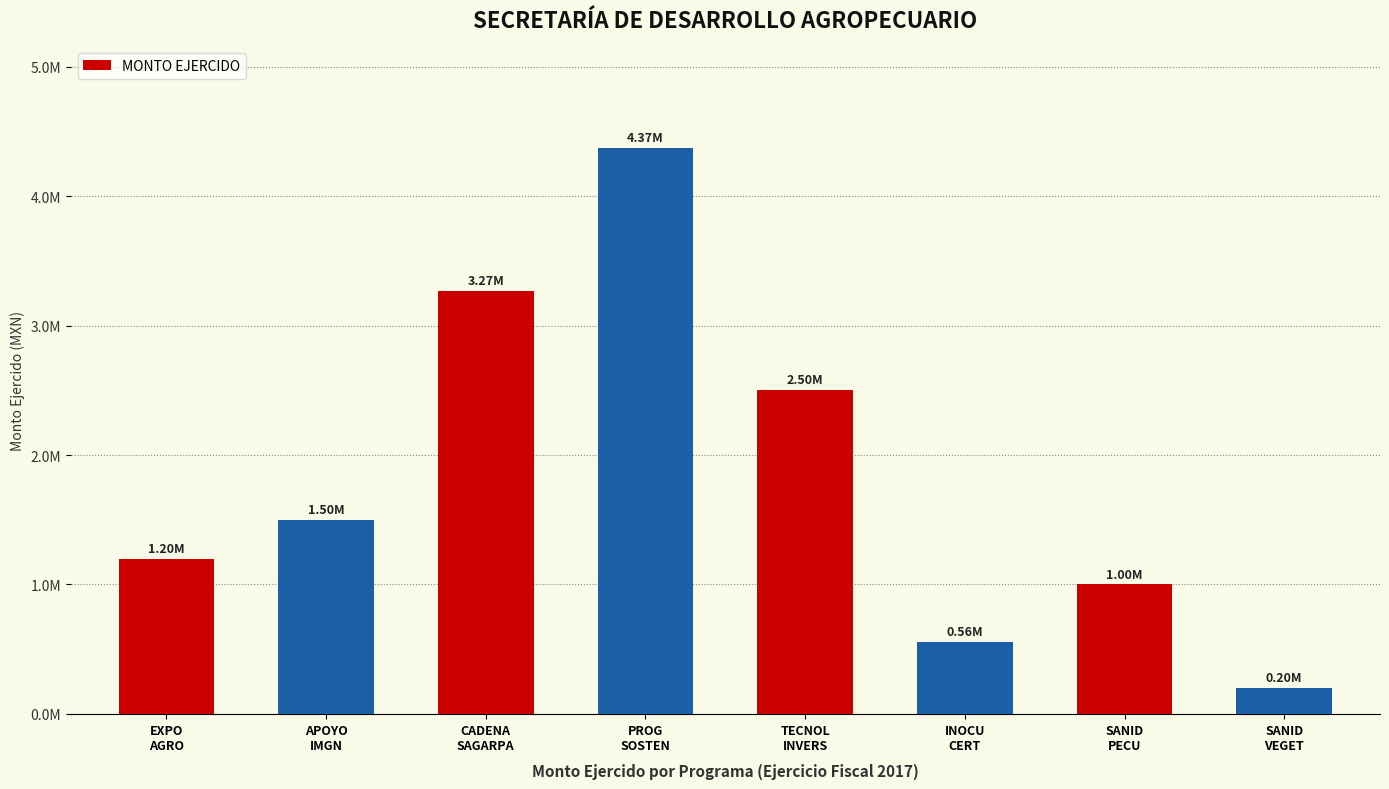

What is the difference between the maximum and minimum values?

4170055.3